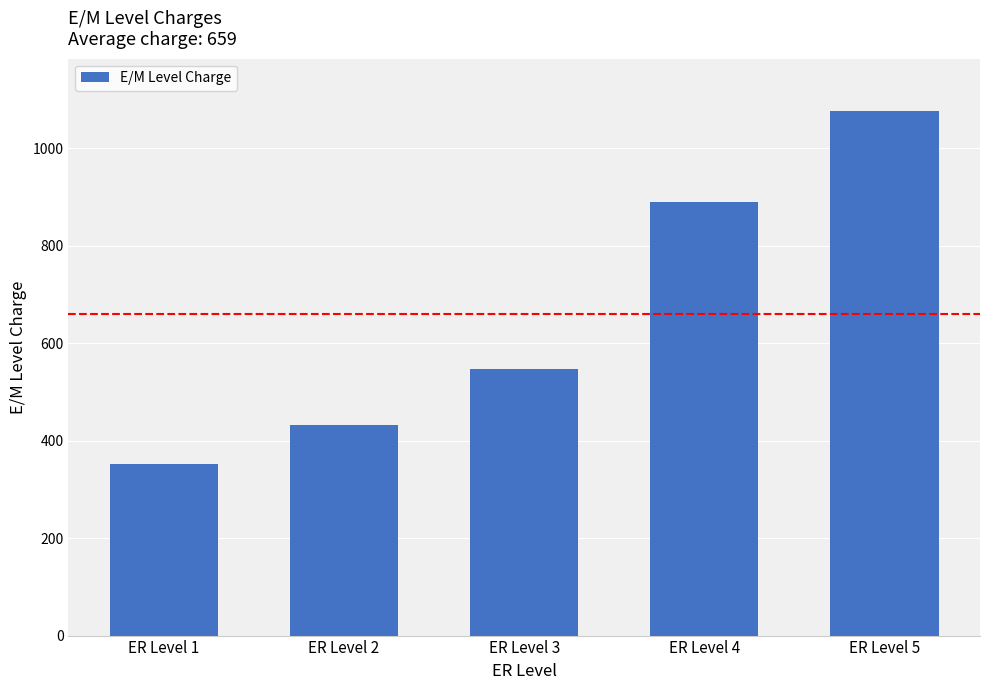

Reading right to left, transcribe all the data shown in this chart.

1076	889	547	433	352